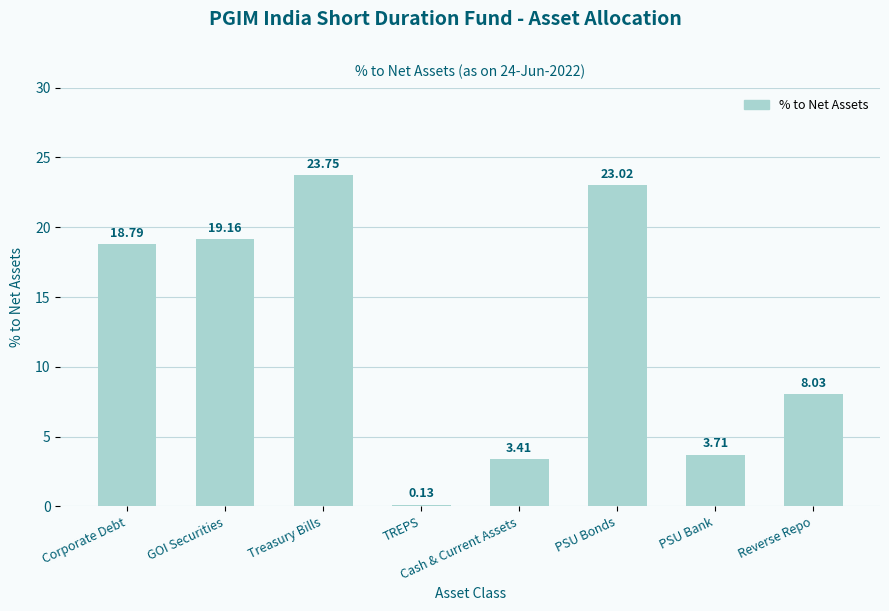

Where is the data nearest to the value 11?

Reverse Repo